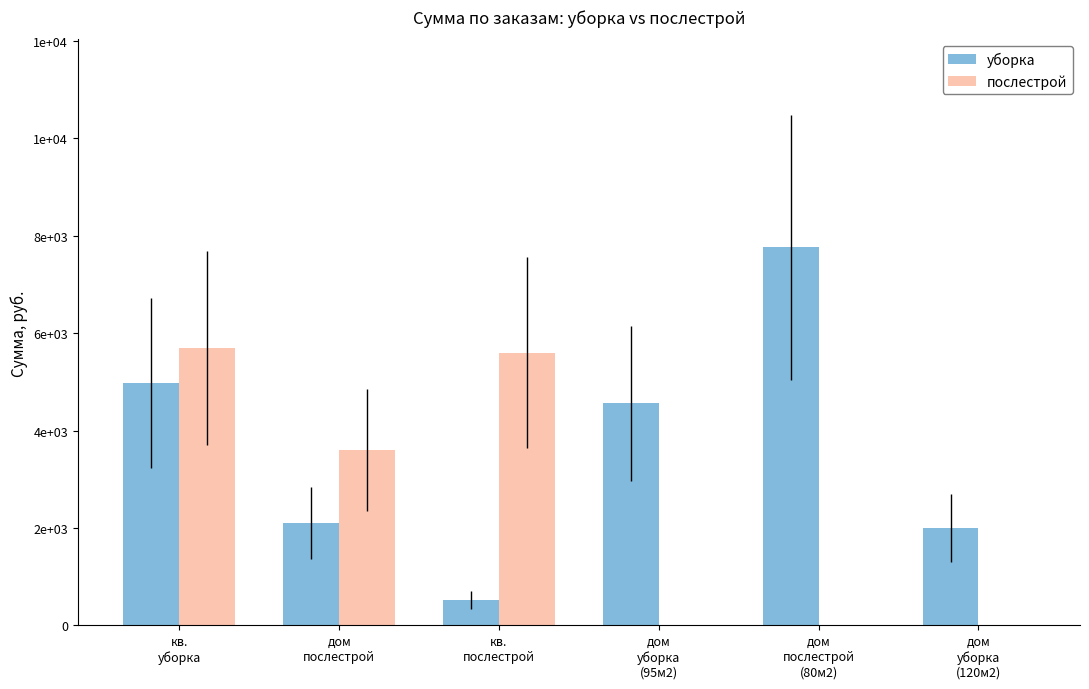

What position from the right is дом
послестрой
(80м2)?

2